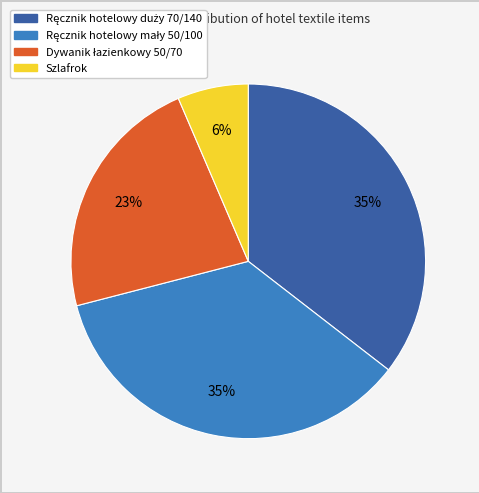

Is there any slice that represents more than half of the pie?

No